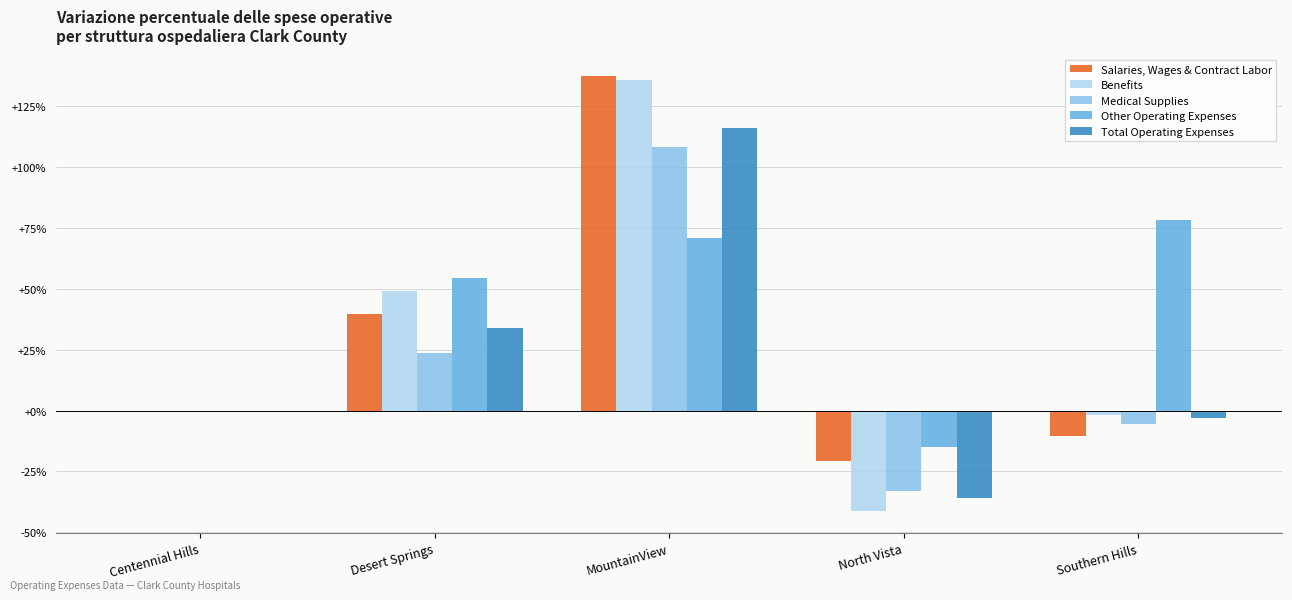

At which label does Other Operating Expenses first exceed 54?

Desert Springs